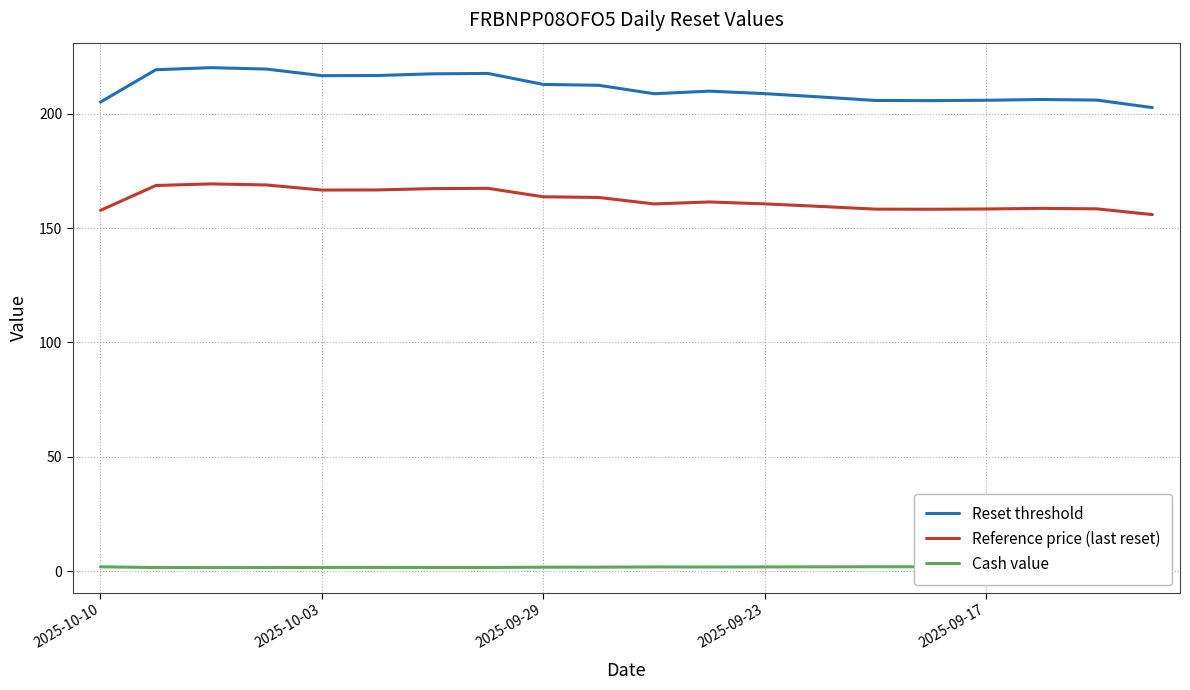

True or false: Reference price (last reset) has a value of 258.4 at 6.

False